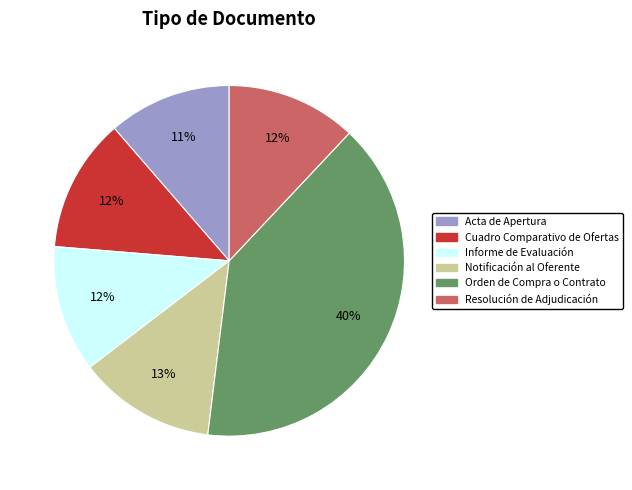

What percentage is the Resolución de Adjudicación slice, to the nearest percent?

12%